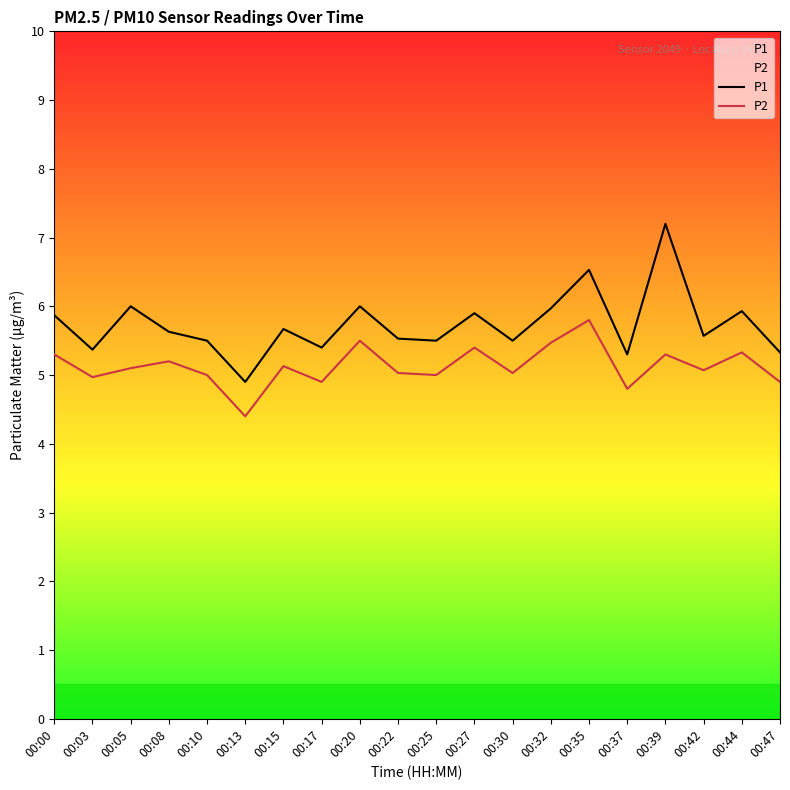

Where is P1 nearest to the value 6?

00:05